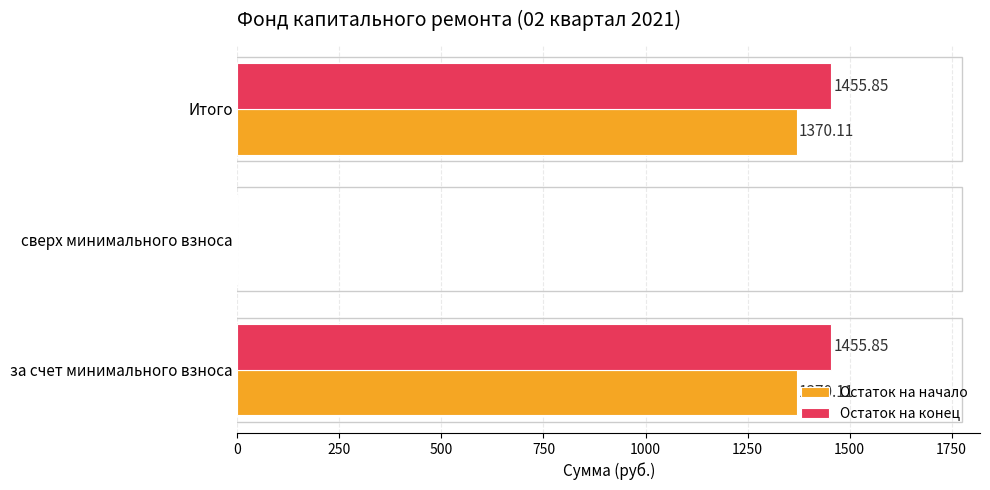

What is the total value across all series at за счет минимального взноса?

2826.0